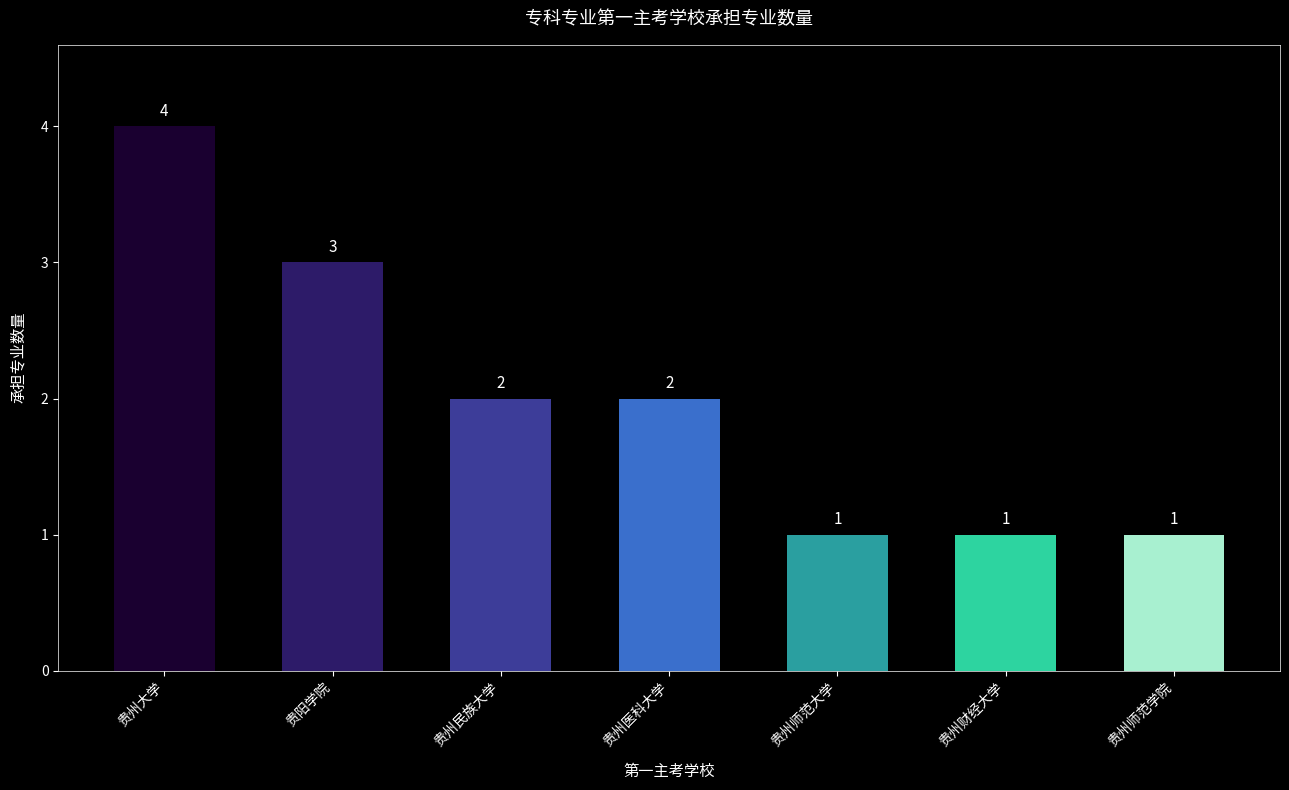

How many bars are there in total?

7